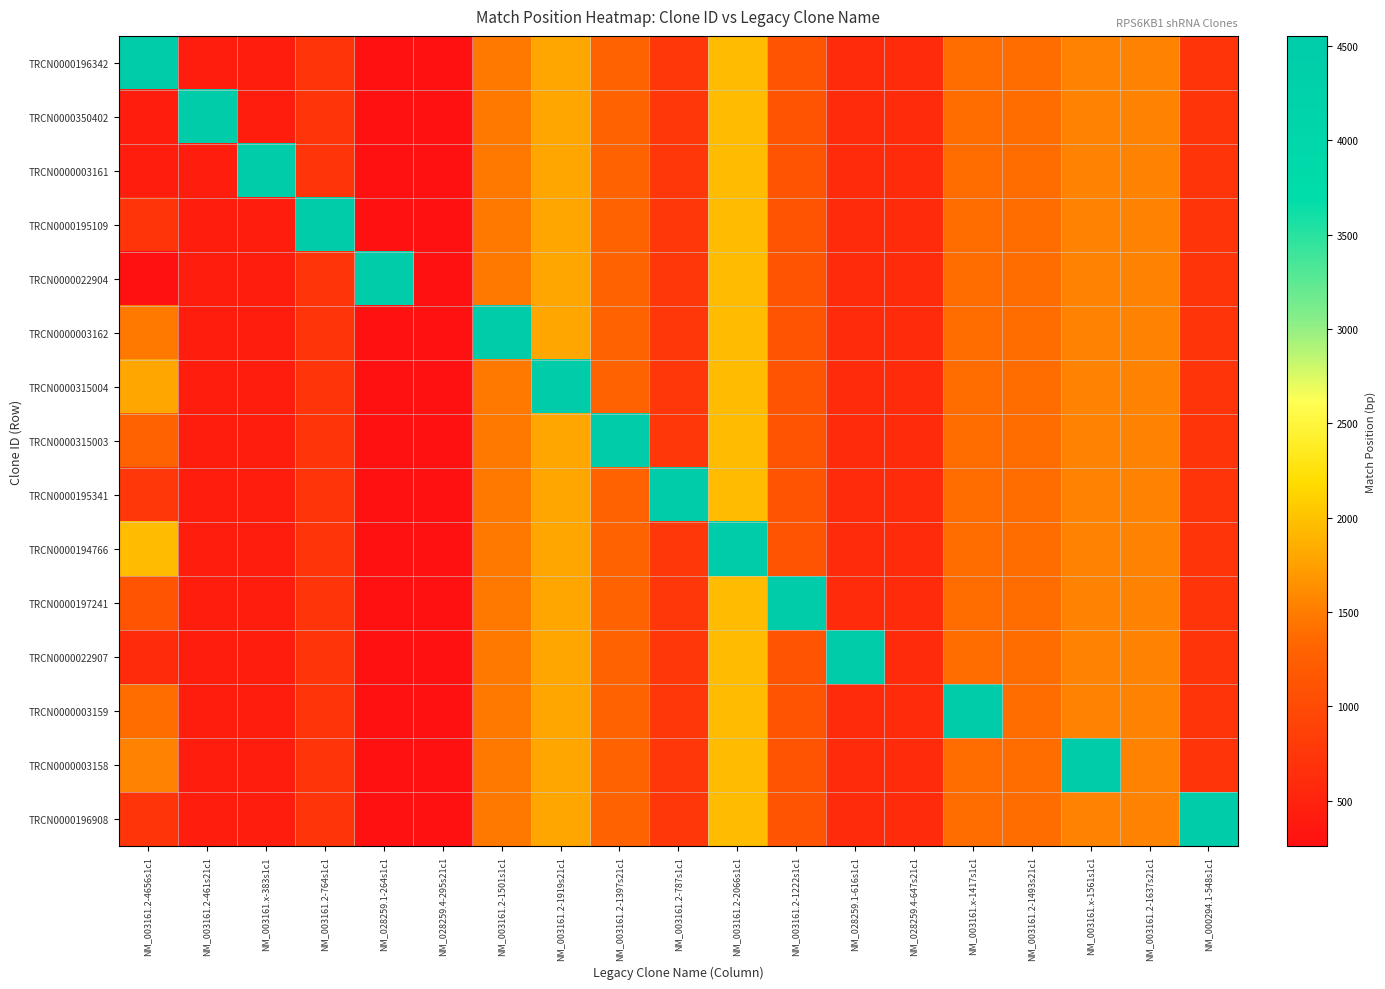

Which series has the widest spread of values?

TRCN0000196342